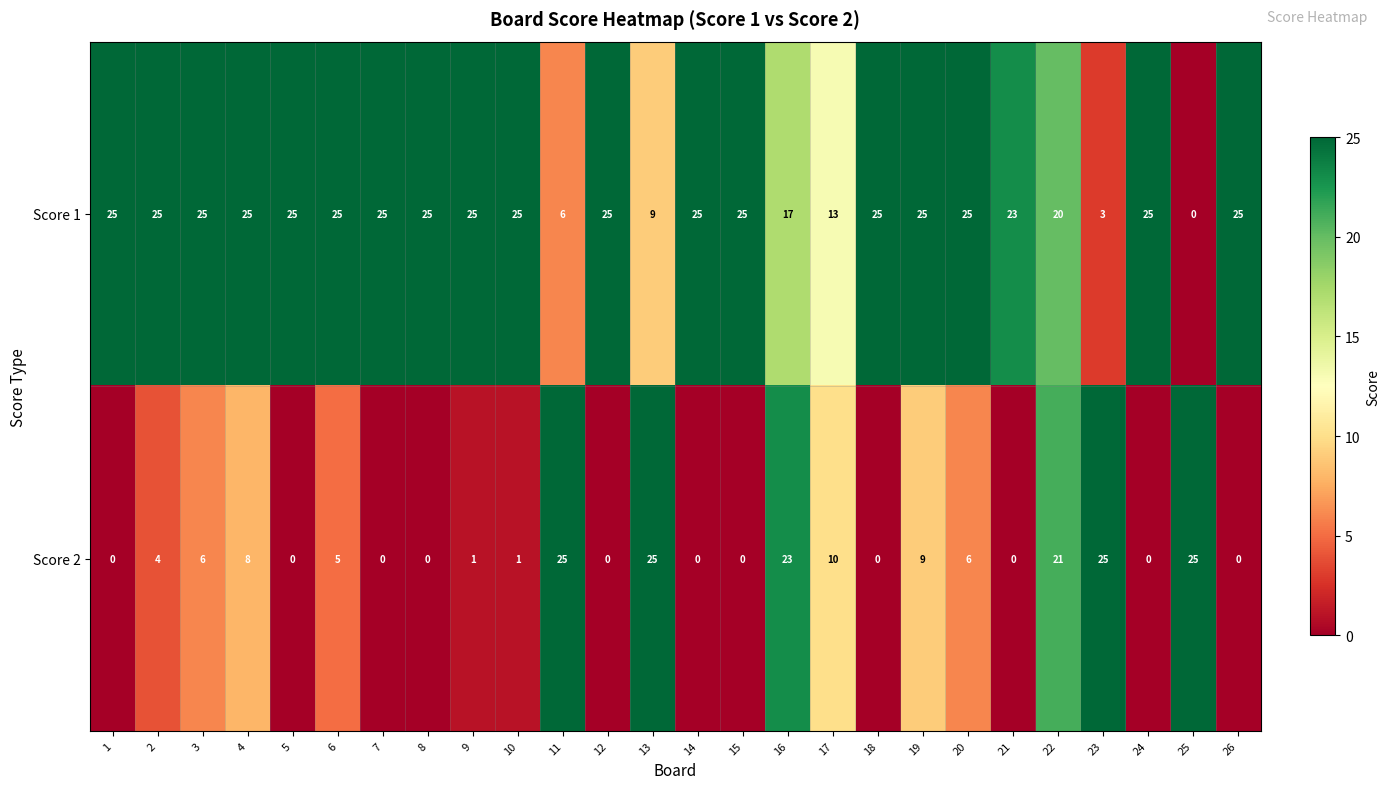

What is the highest value of the Score 2 series?

25